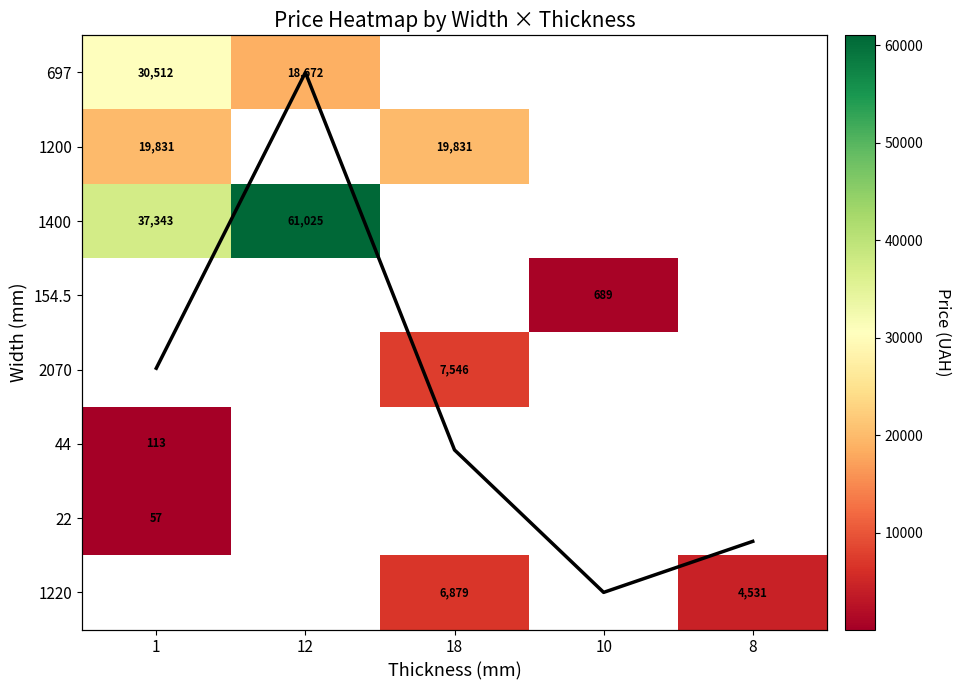

At which category is the sum across all series the highest?

1